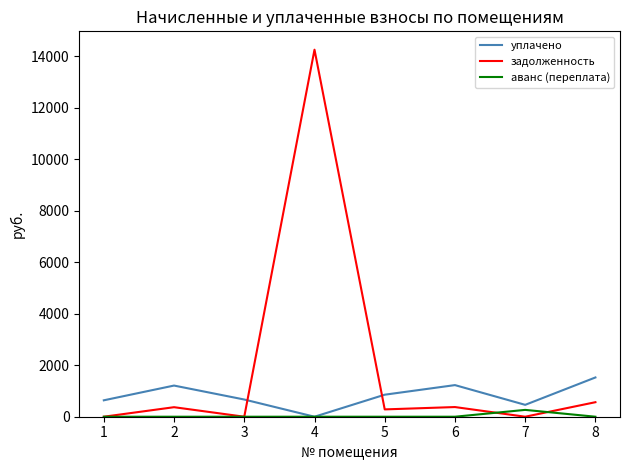

What is the maximum value shown in the chart?

14263.1